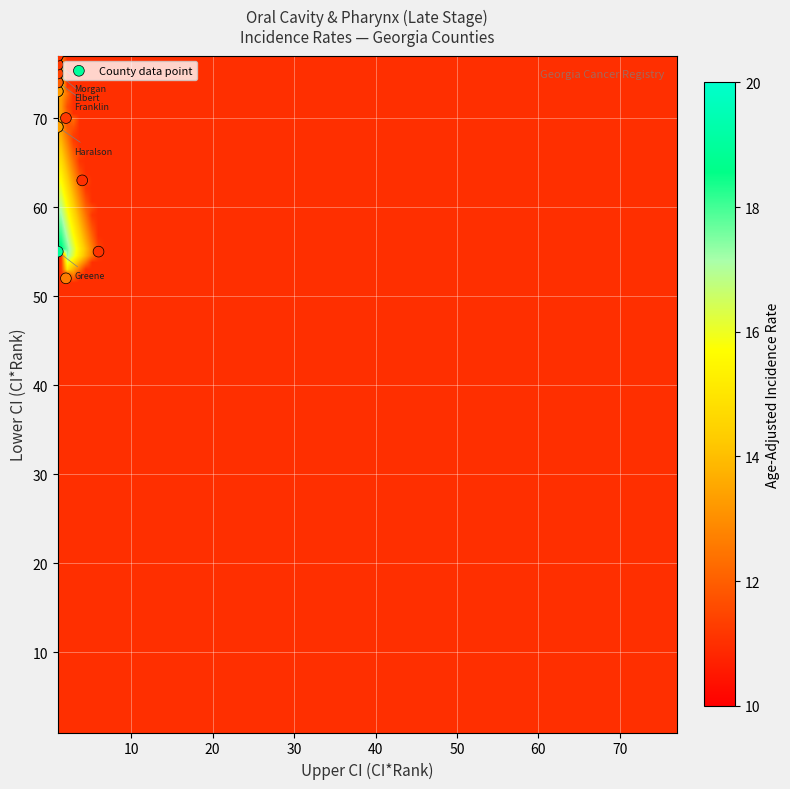

What Y value in the scatter plot is closest to 64?

63